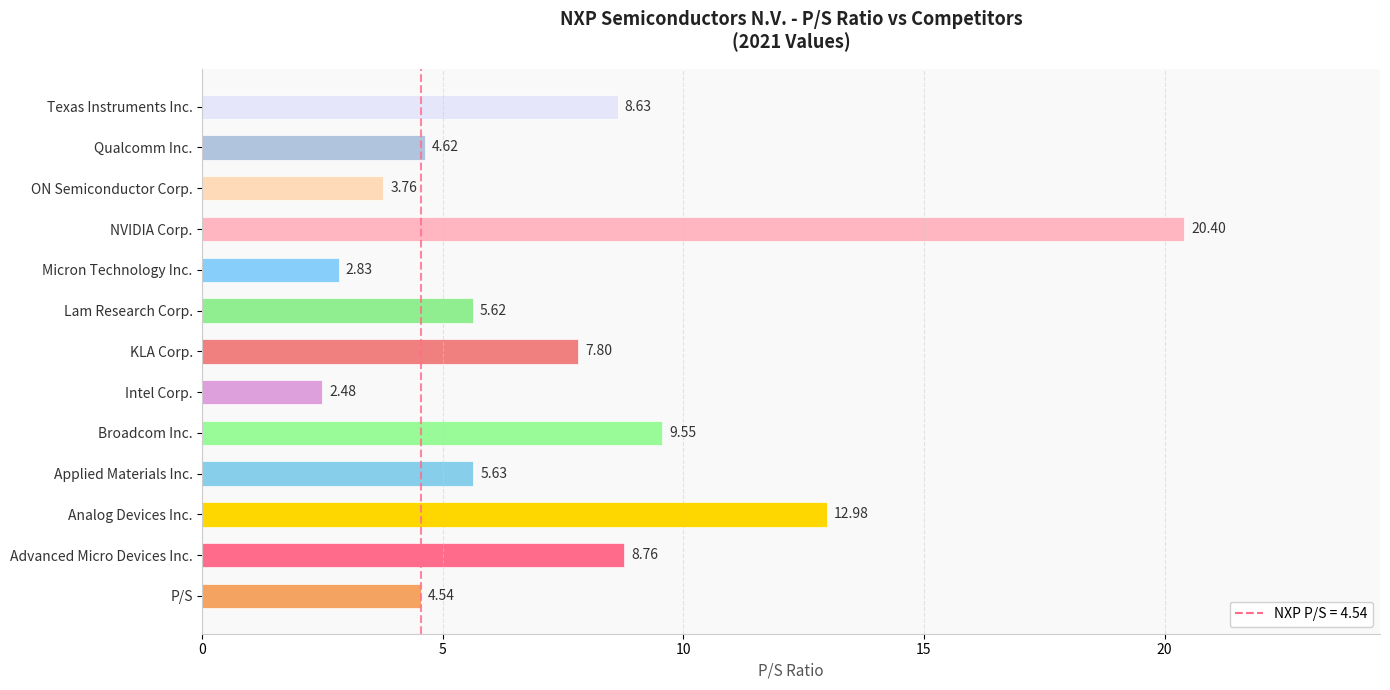

What is the change in value from 0 to 5?

+1